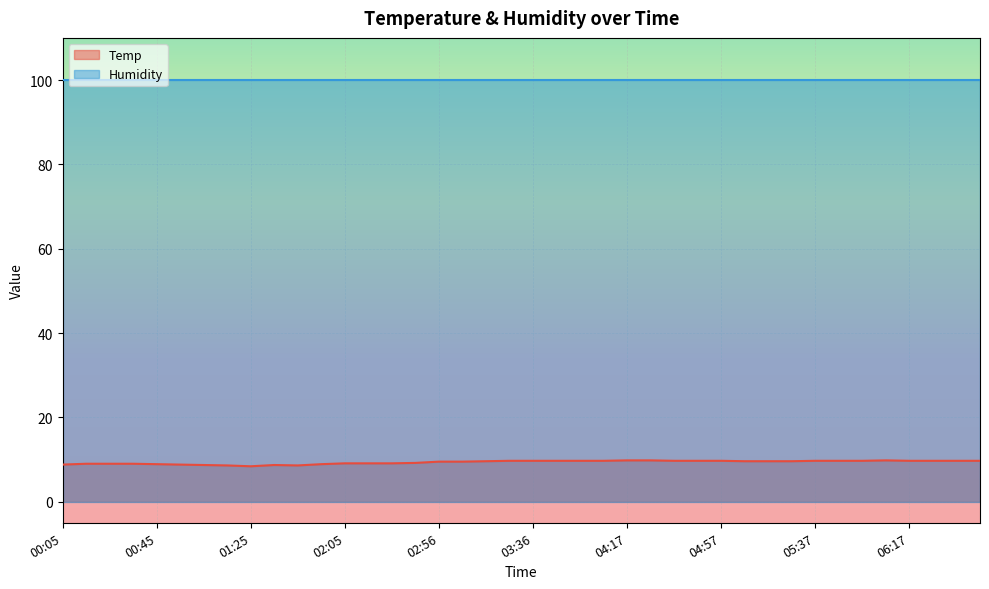

List the labels in order of value, smallest first.

01:25, 01:15, 01:45, 01:05, 01:35, 00:05, 00:55, 00:45, 01:55, 00:15, 00:25, 00:35, 02:05, 02:15, 02:25, 02:35, 02:56, 03:06, 03:16, 05:07, 05:17, 05:27, 03:26, 03:36, 03:46, 03:56, 04:06, 04:37, 04:47, 04:57, 05:37, 05:47, 05:57, 06:17, 06:27, 06:37, 06:47, 04:17, 04:27, 06:07